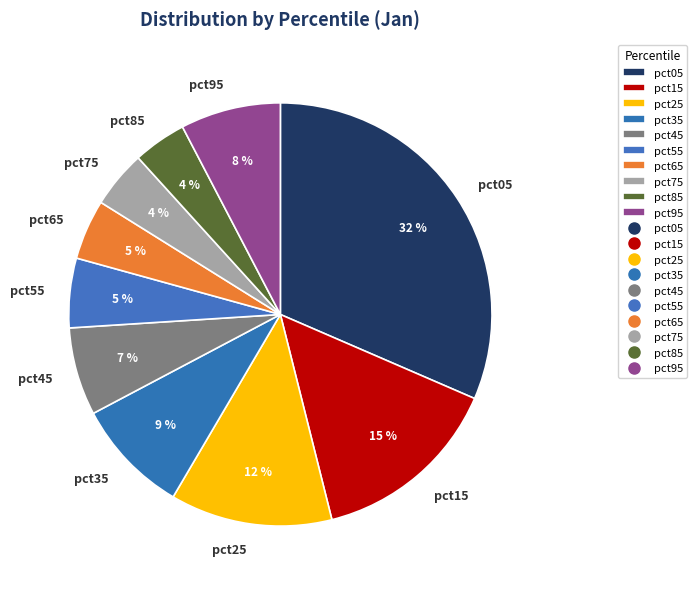

Count the number of slices in the pie.

10